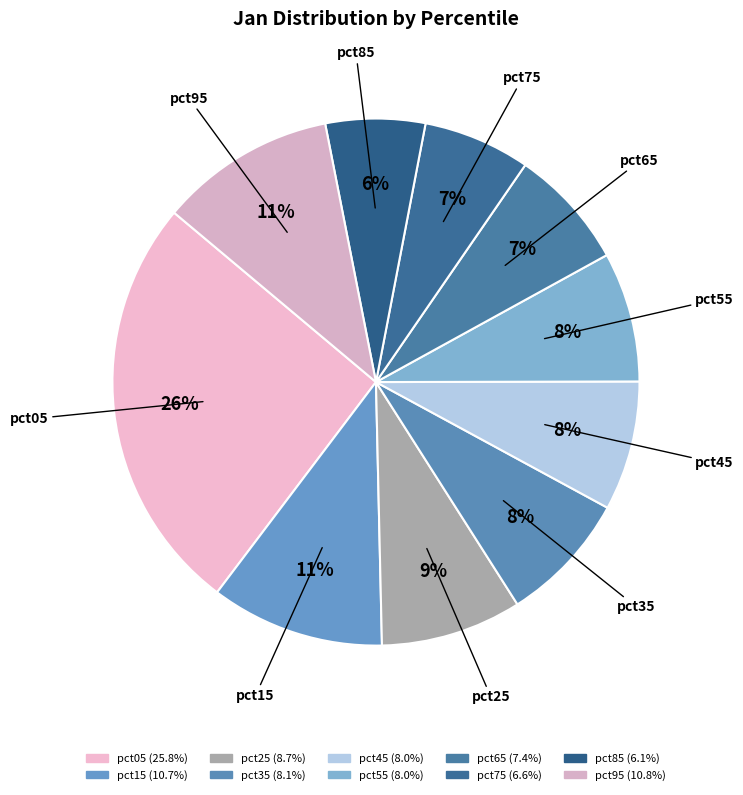

How many slices are in this pie chart?

10